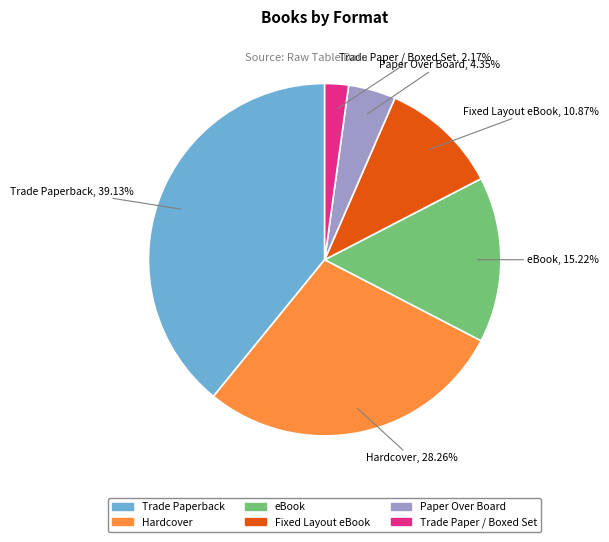

To the nearest percent, what is the difference between the Paper Over Board and Fixed Layout eBook slice percentages?

7%